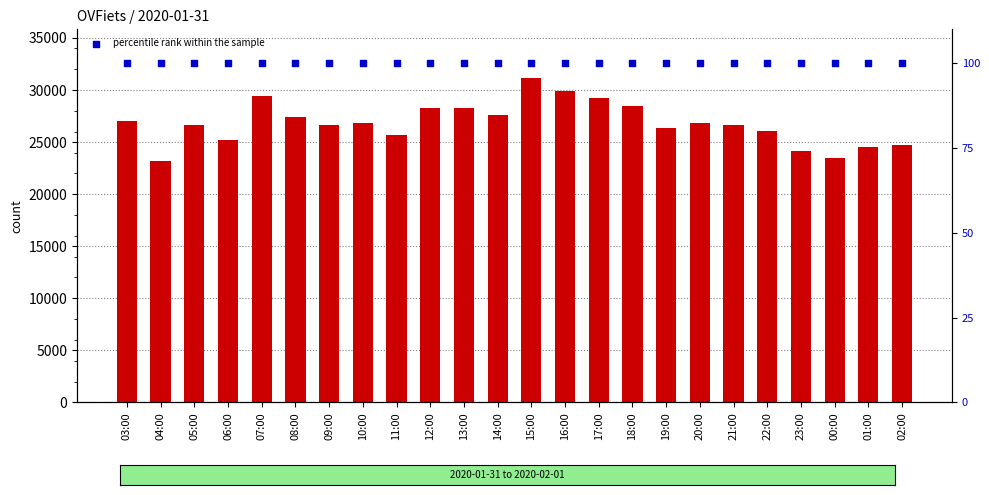

Which series has the widest spread of Y values?

count